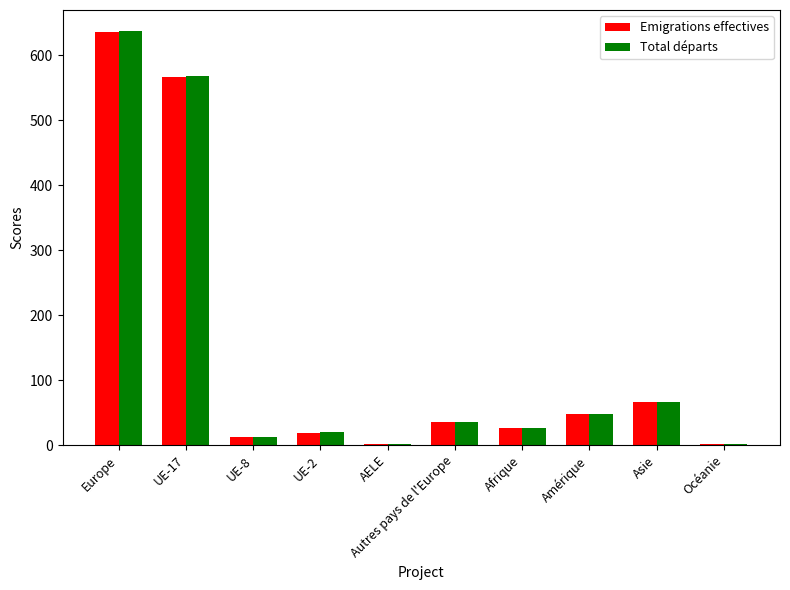

Which series has the widest spread of values?

Total départs